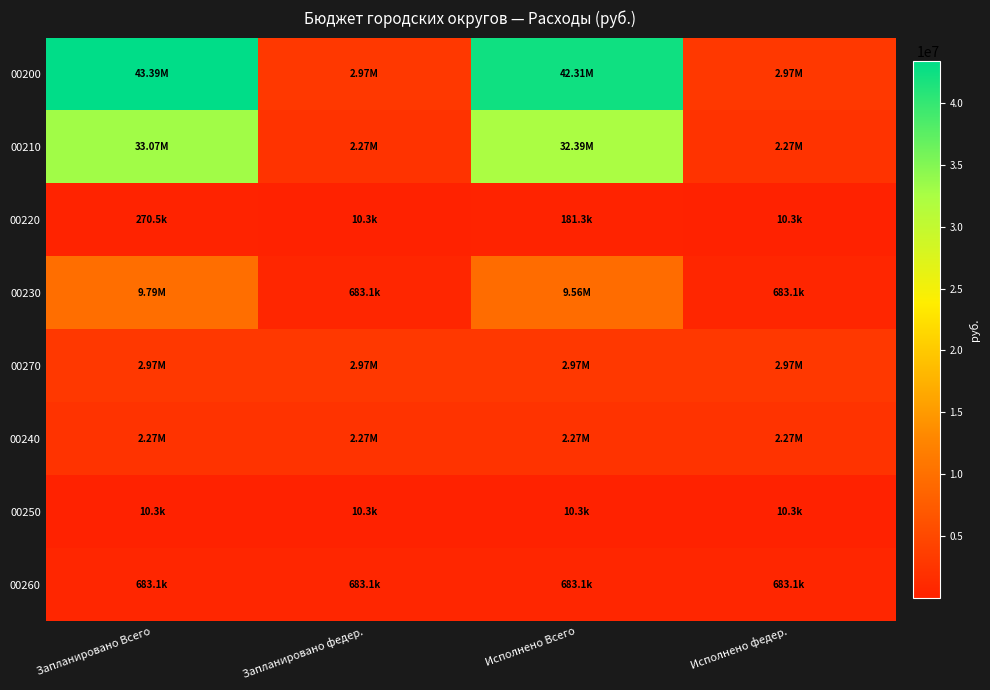

Reading right to left, list all the values displayed in this chart.

00200: Исполнено федер.=2968302.0	Исполнено Всего=42305258.6	Запланировано федер.=2968302.0	Запланировано Всего=43393531.0
00210: Исполнено федер.=2274908.8	Исполнено Всего=32385992.6	Запланировано федер.=2274908.8	Запланировано Всего=33074277.4
00220: Исполнено федер.=10317.4	Исполнено Всего=181287.1	Запланировано федер.=10317.4	Запланировано Всего=270529.9
00230: Исполнено федер.=683075.8	Исполнено Всего=9555035.8	Запланировано федер.=683075.8	Запланировано Всего=9787602.8
00270: Исполнено федер.=2968302.0	Исполнено Всего=2968302.0	Запланировано федер.=2968302.0	Запланировано Всего=2968302.0
00240: Исполнено федер.=2274908.8	Исполнено Всего=2274908.8	Запланировано федер.=2274908.8	Запланировано Всего=2274908.8
00250: Исполнено федер.=10317.4	Исполнено Всего=10317.4	Запланировано федер.=10317.4	Запланировано Всего=10317.4
00260: Исполнено федер.=683075.8	Исполнено Всего=683075.8	Запланировано федер.=683075.8	Запланировано Всего=683075.8